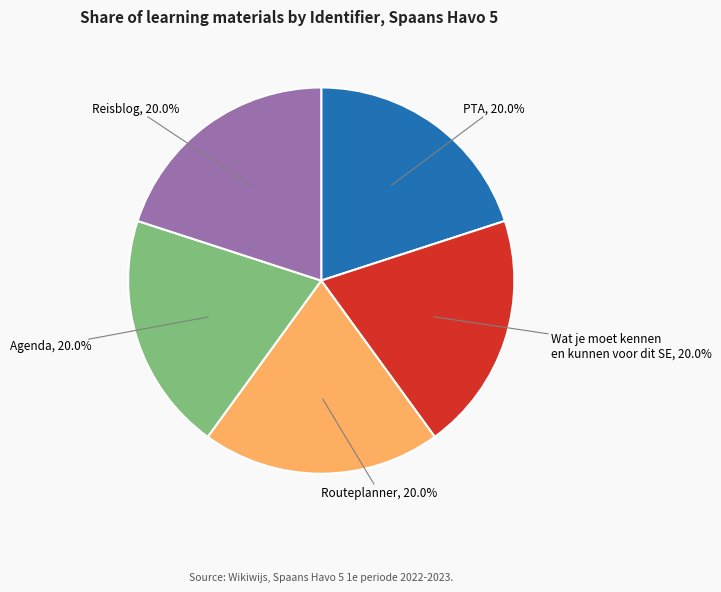

The PTA slice represents 20% of the pie. True or false?

True